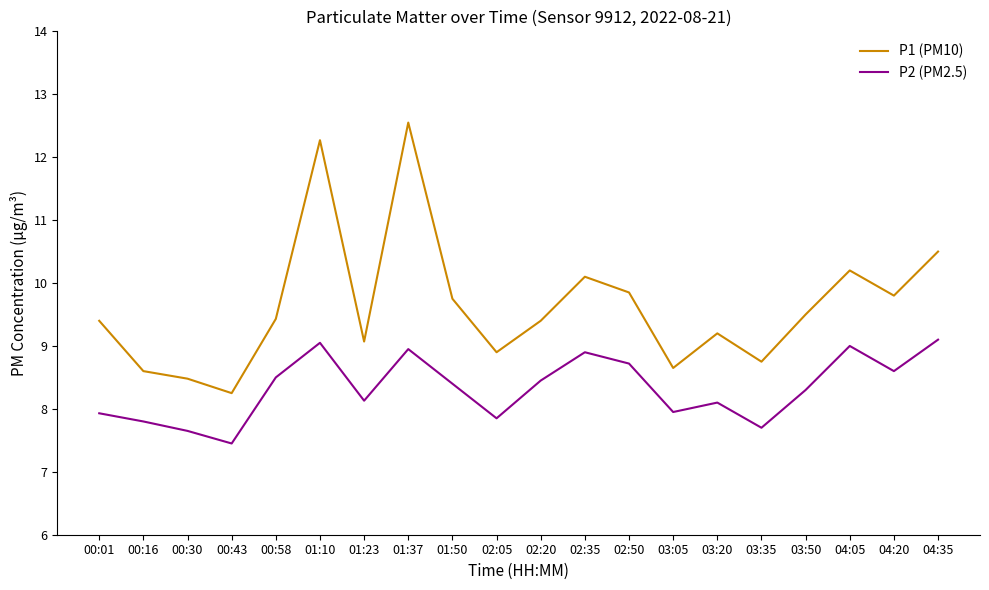

Does the chart display data point markers on the line(s)?

No